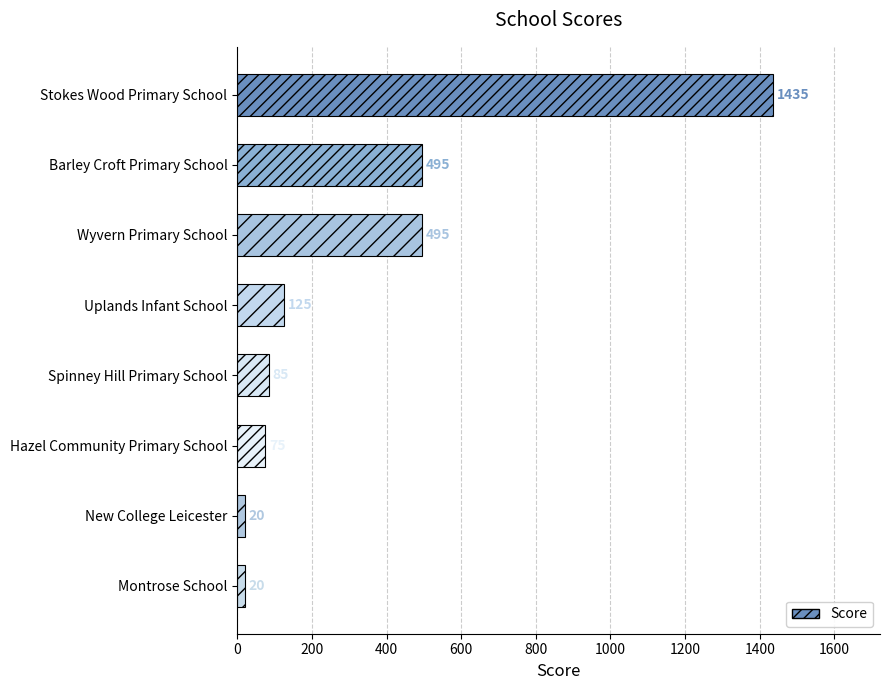

Read the value at Spinney Hill Primary School.

85